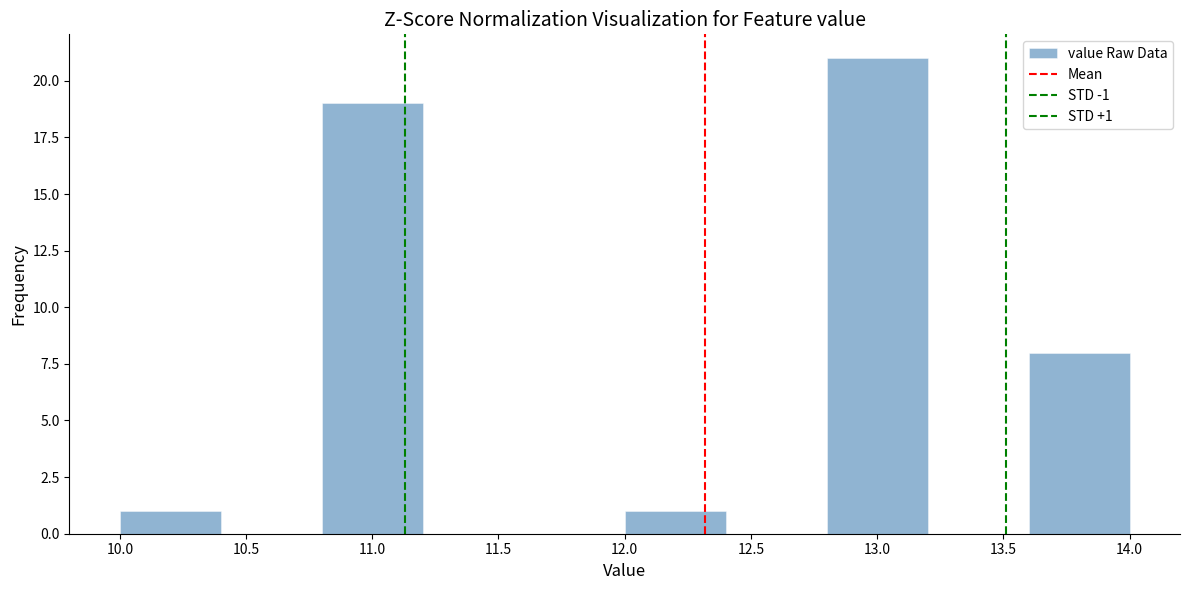

Which range on the x-axis has the tallest bar?

12.8 to 13.2